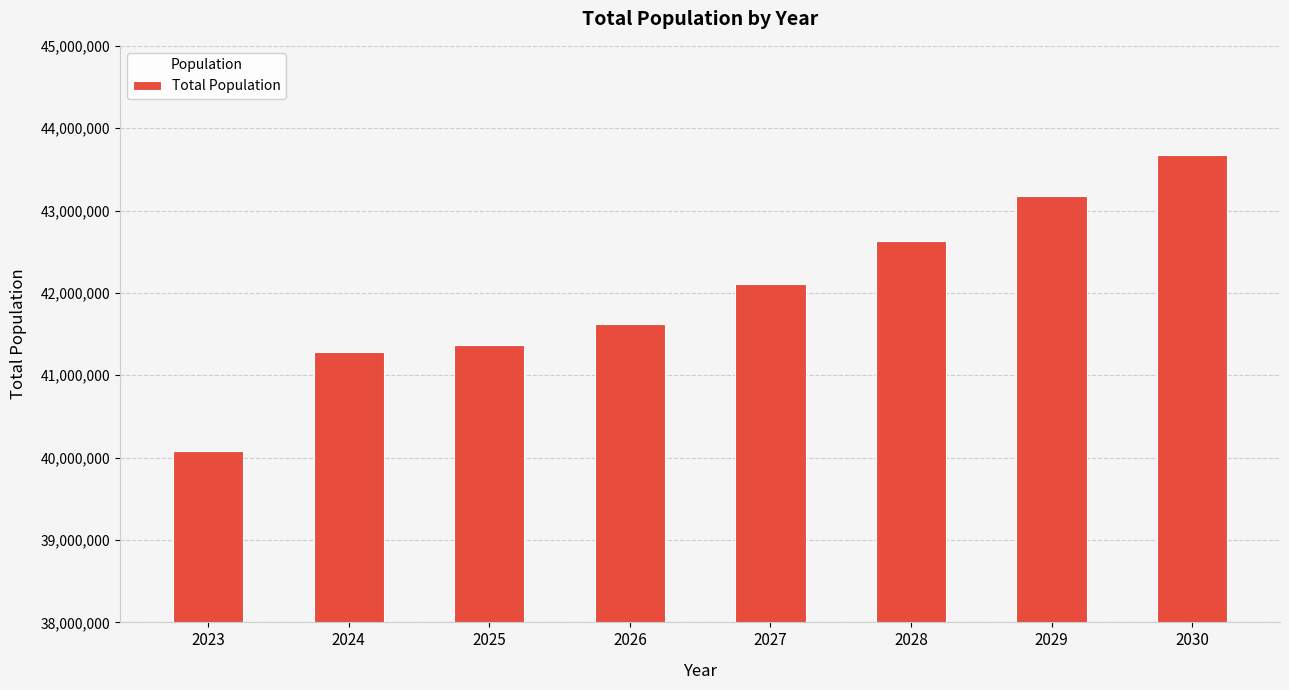

List the labels in order of value, largest first.

2030, 2029, 2028, 2027, 2026, 2025, 2024, 2023